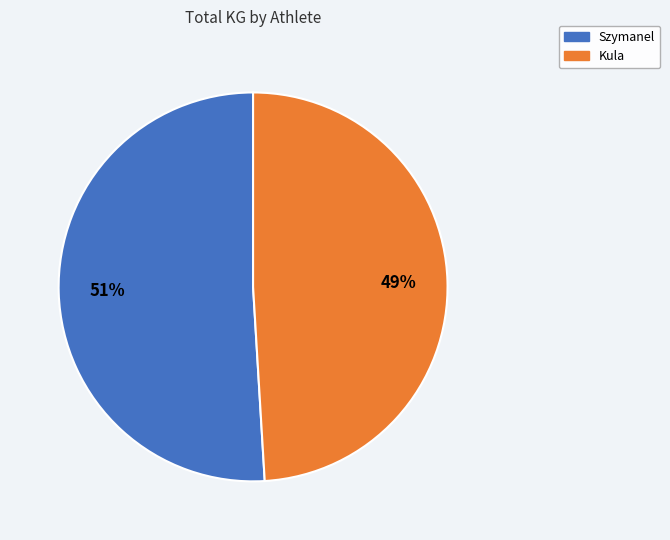

To the nearest percent, what is the combined percentage of Szymanel and Kula?

100%